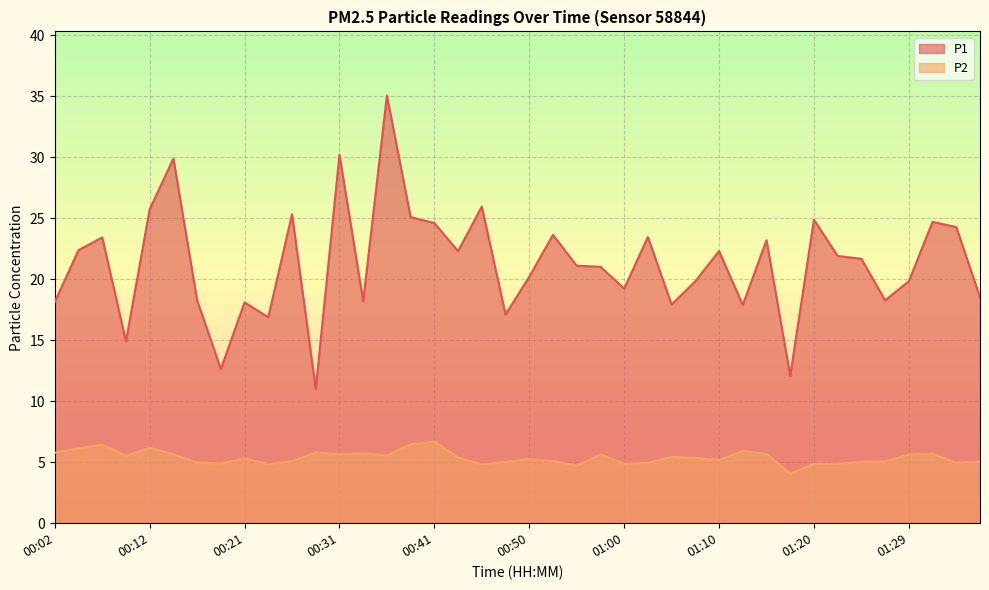

How many data points in P2 are above 5?

29